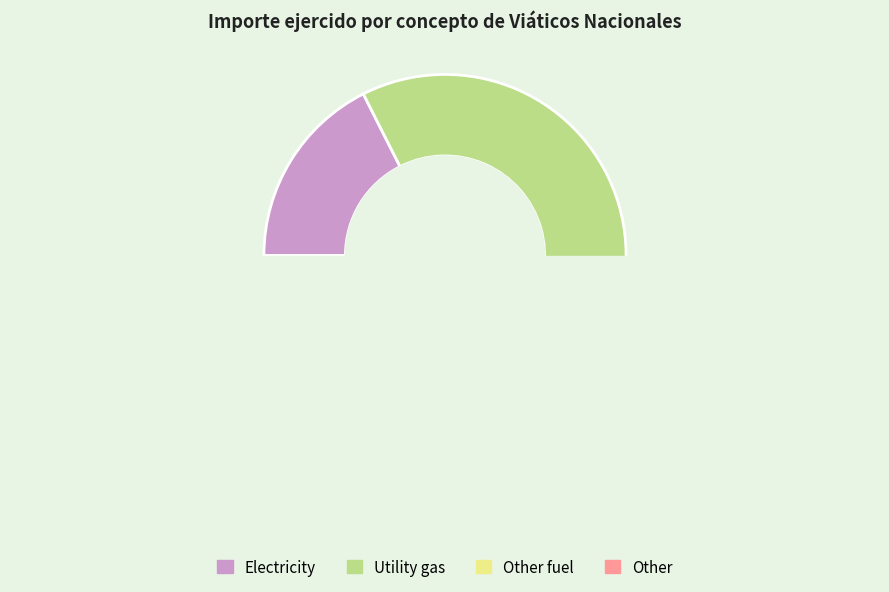

Is it true that 4 is 1% of the pie?

False